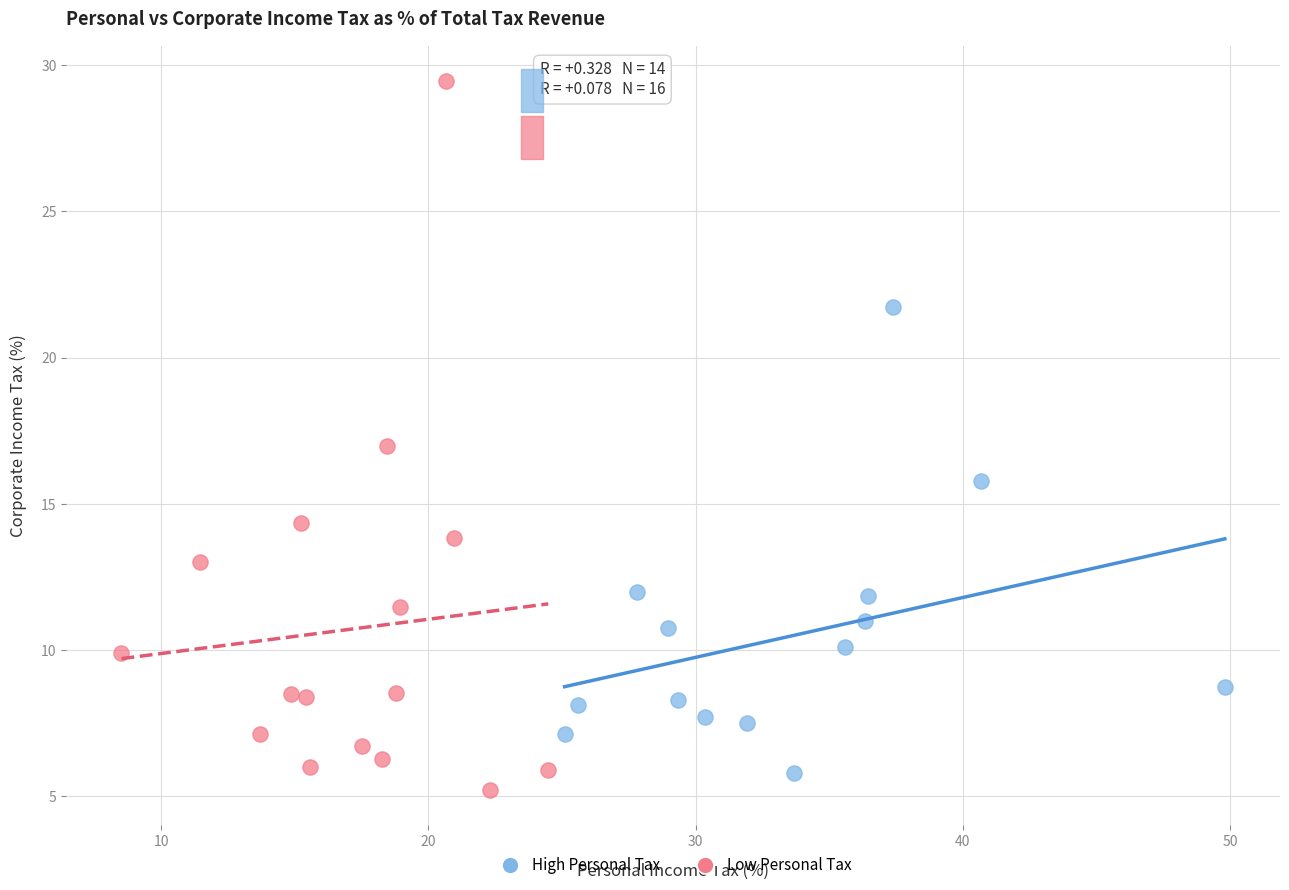

Which series has the widest spread of Y values?

Low Personal Tax